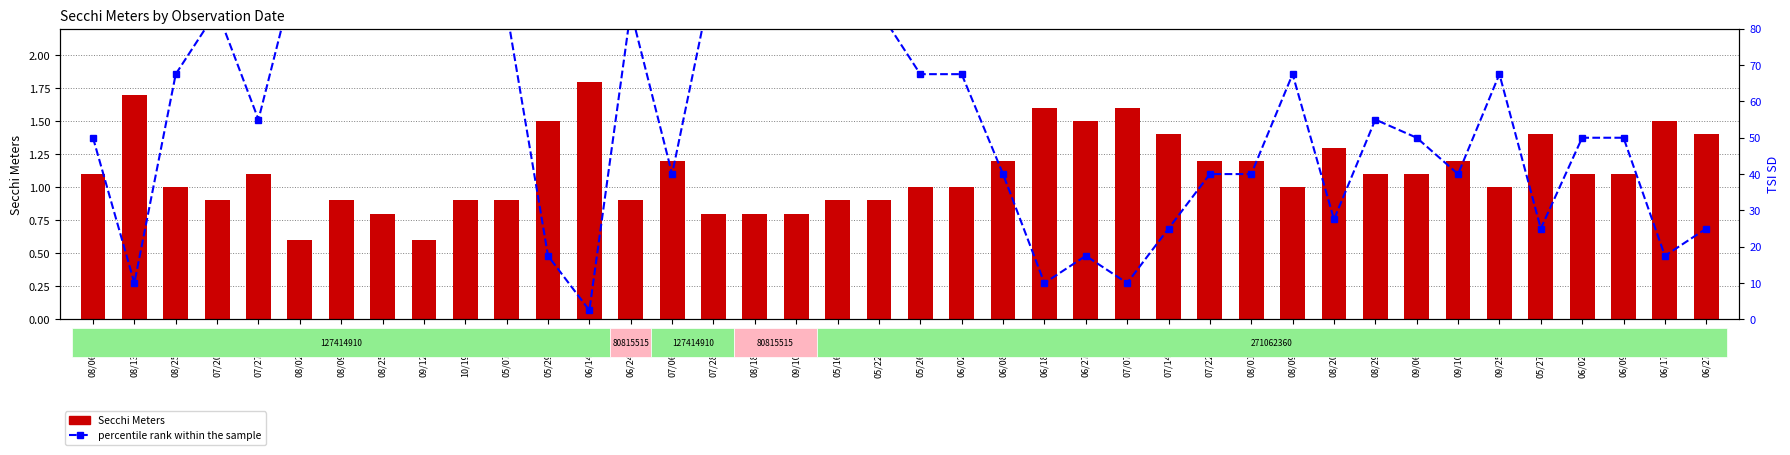

Reading left to right, transcribe all the data shown in this chart.

Secchi Meters: 08/06/2016=1.1	08/13/2016=1.7	08/25/2016=1.0	07/20/2017=0.9	07/27/2017=1.1	08/02/2017=0.6	08/09/2017=0.9	08/25/2017=0.8	09/12/2017=0.6	10/19/2017=0.9	05/07/2018=0.9	05/29/2018=1.5	06/14/2018=1.8	06/24/2018=0.9	07/06/2018=1.2	07/28/2018=0.8	08/18/2018=0.8	09/10/2018=0.8	05/16/2021=0.9	05/22/2021=0.9	05/26/2021=1.0	06/02/2021=1.0	06/08/2021=1.2	06/18/2021=1.6	06/27/2021=1.5	07/07/2021=1.6	07/14/2021=1.4	07/22/2021=1.2	08/01/2021=1.2	08/09/2021=1.0	08/20/2021=1.3	08/29/2021=1.1	09/06/2021=1.1	09/10/2021=1.2	09/25/2021=1.0	05/27/2022=1.4	06/02/2022=1.1	06/09/2022=1.1	06/17/2022=1.5	06/27/2022=1.4
percentile rank within the sample: 08/06/2016=50.0	08/13/2016=10.0	08/25/2016=67.5	07/20/2017=85.0	07/27/2017=55.0	08/02/2017=100.0	08/09/2017=85.0	08/25/2017=95.0	09/12/2017=100.0	10/19/2017=85.0	05/07/2018=85.0	05/29/2018=17.5	06/14/2018=2.5	06/24/2018=85.0	07/06/2018=40.0	07/28/2018=95.0	08/18/2018=87.5	09/10/2018=95.0	05/16/2021=85.0	05/22/2021=85.0	05/26/2021=67.5	06/02/2021=67.5	06/08/2021=40.0	06/18/2021=10.0	06/27/2021=17.5	07/07/2021=10.0	07/14/2021=25.0	07/22/2021=40.0	08/01/2021=40.0	08/09/2021=67.5	08/20/2021=27.5	08/29/2021=55.0	09/06/2021=50.0	09/10/2021=40.0	09/25/2021=67.5	05/27/2022=25.0	06/02/2022=50.0	06/09/2022=50.0	06/17/2022=17.5	06/27/2022=25.0